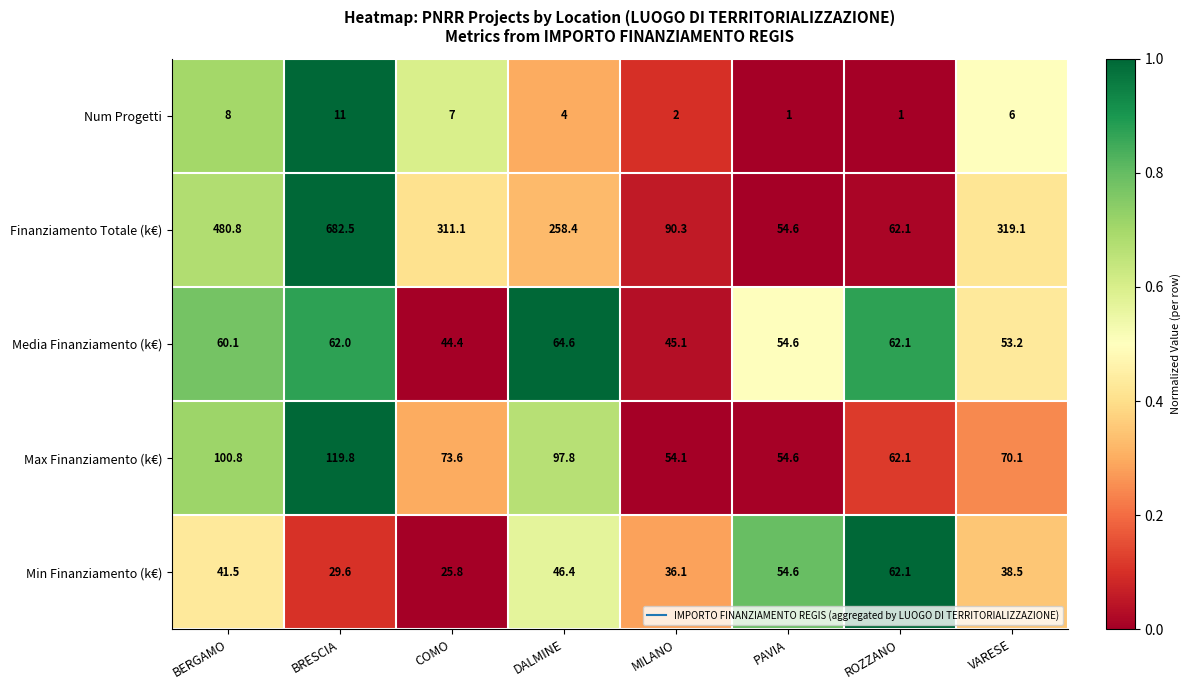

What is the sum of the Finanziamento Totale (k€) values at VARESE and MILANO?

409.4